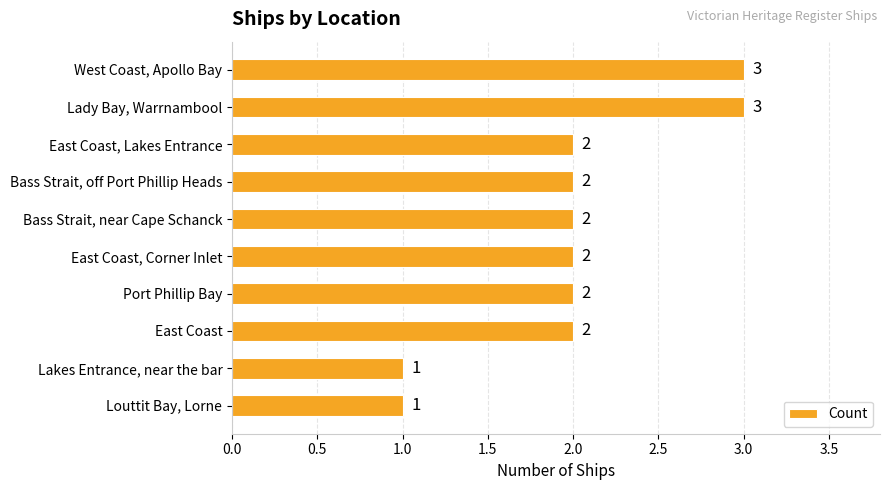

What is the smallest value displayed?

1